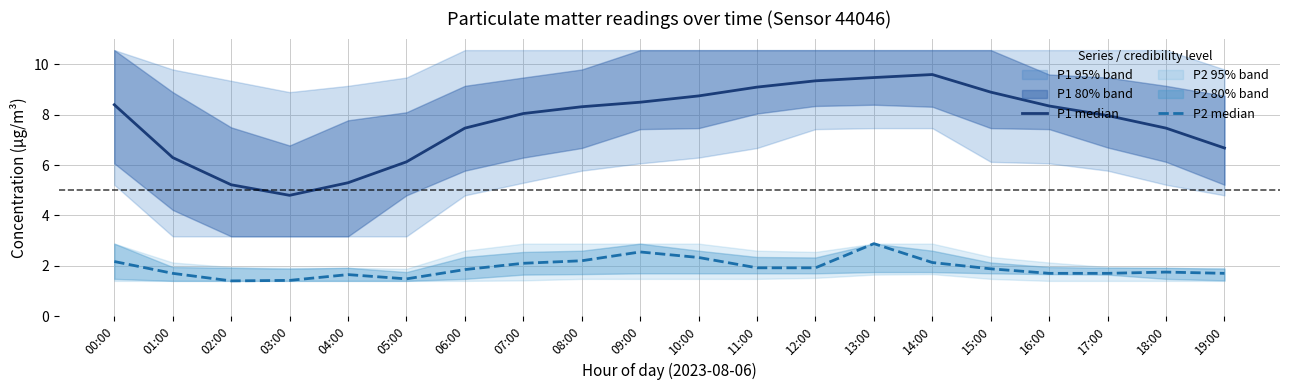

Which series changed the most between 02:00 and 18:00?

P1 median